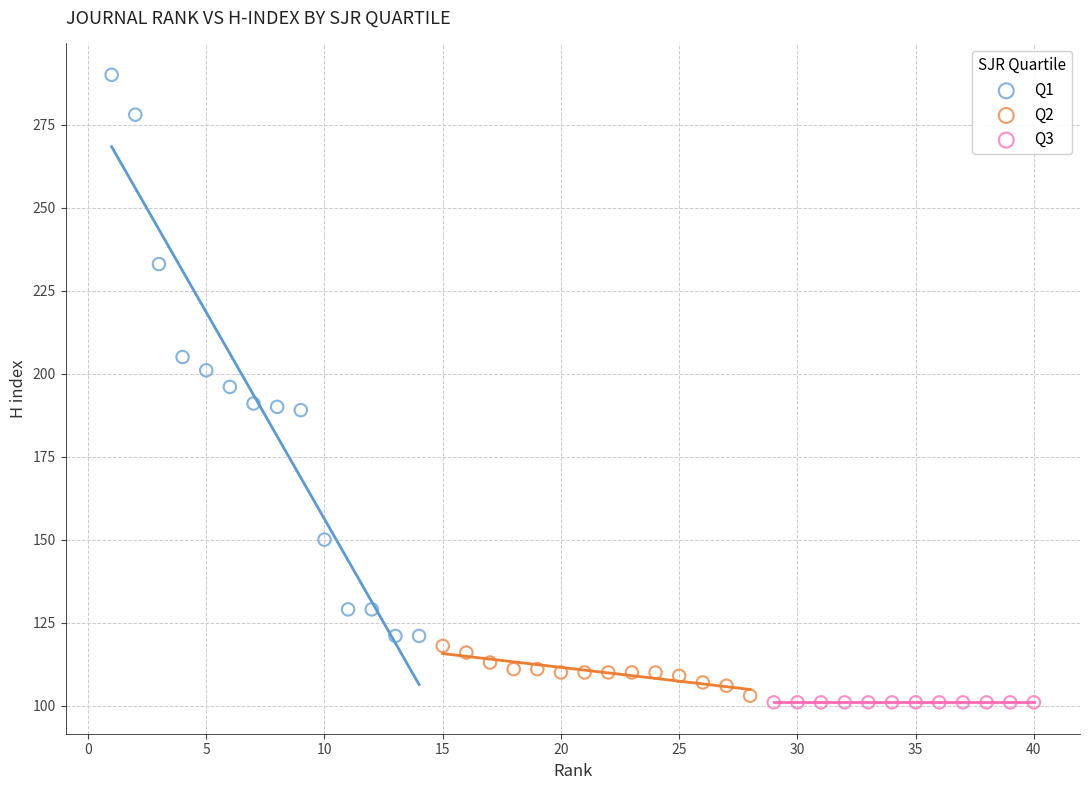

Which series contains the highest Y value?

Q1